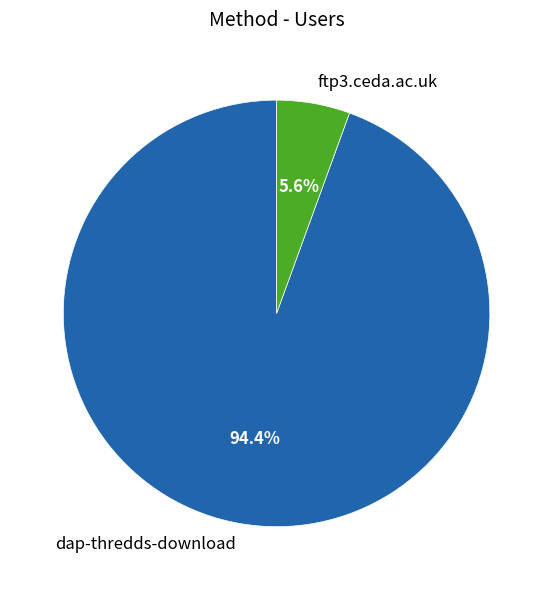

Is there a majority slice in this chart?

Yes